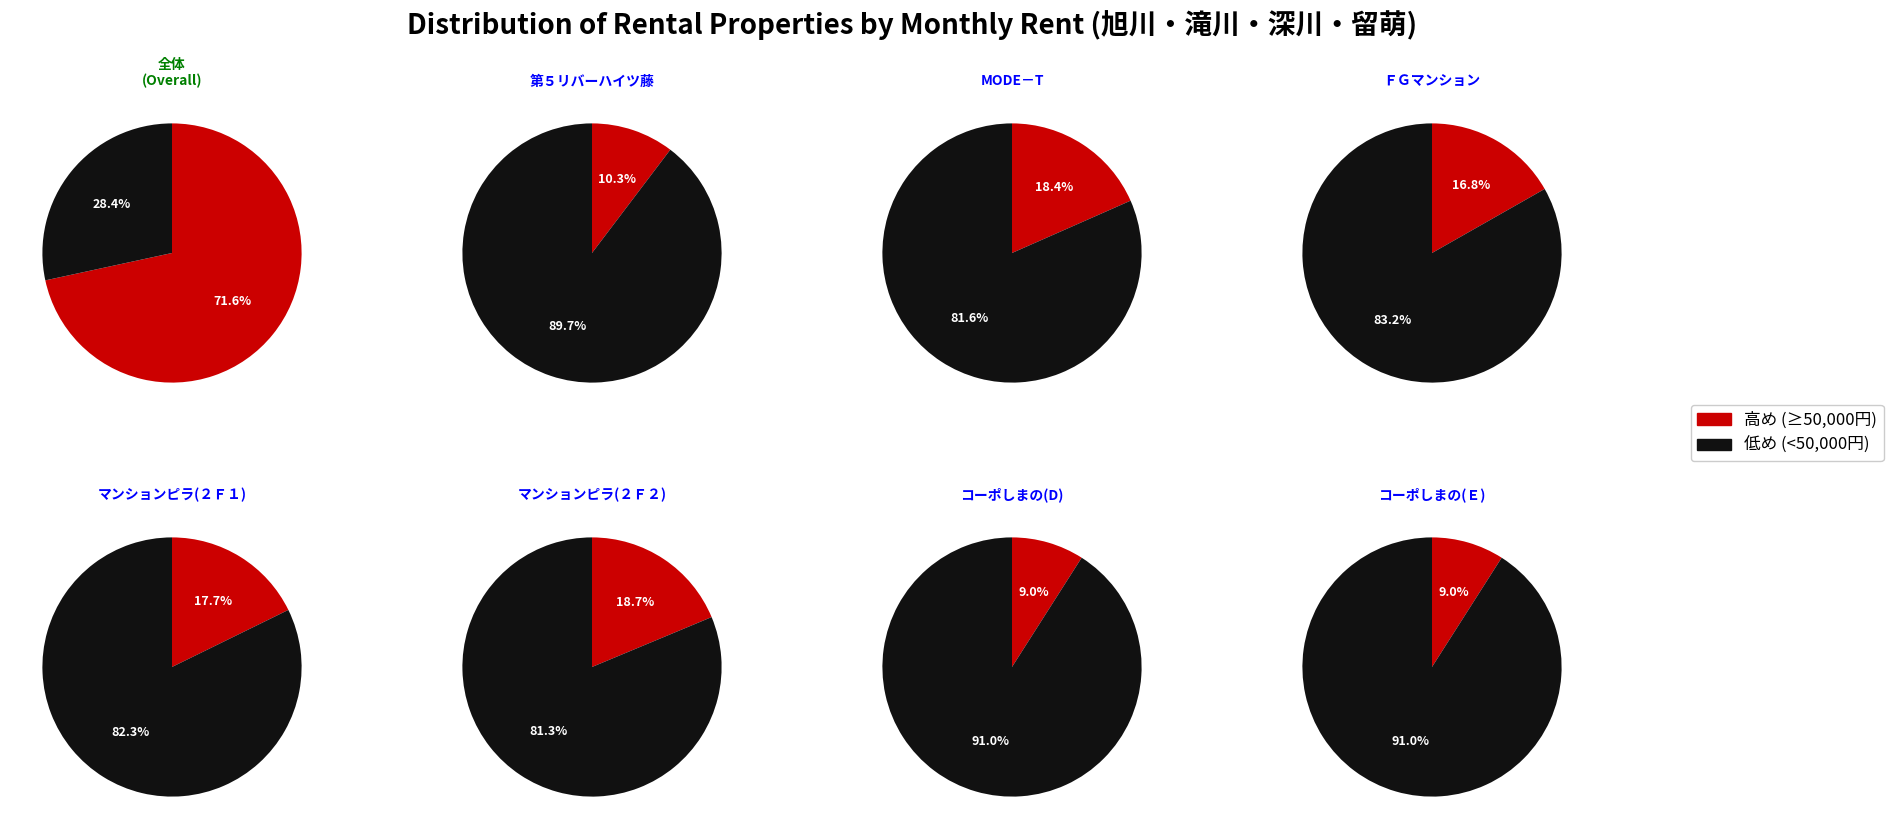

Rank the categories by value from highest to lowest.

マンションピラ(２Ｆ２), MODE－T, マンションピラ(２Ｆ１), ＦＧマンション, 第５リバーハイツ藤, コーポしまの(D), コーポしまの(Ｅ)